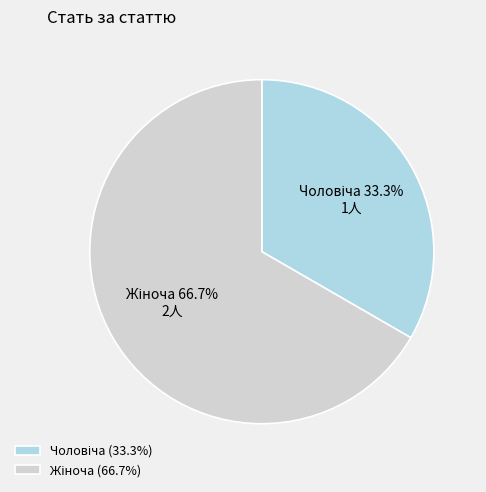

How many segments does this pie chart have?

2